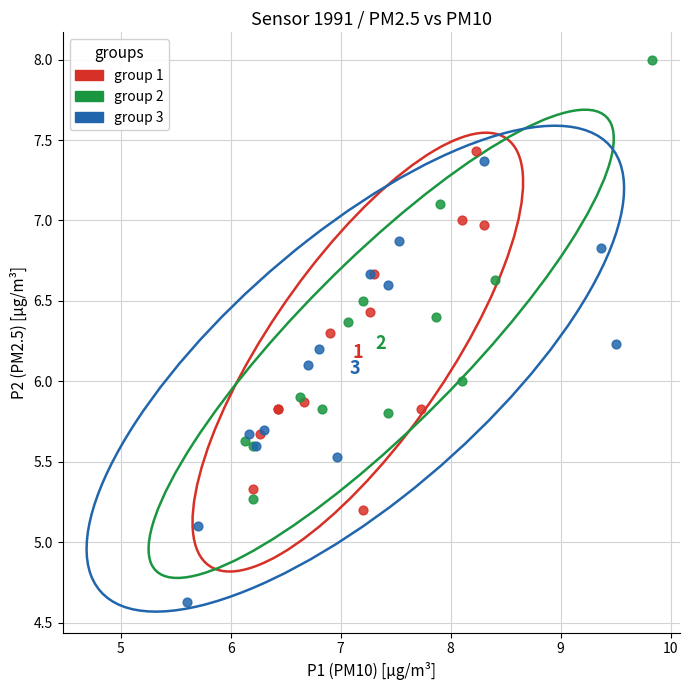

Which series reaches the maximum Y coordinate?

group 2